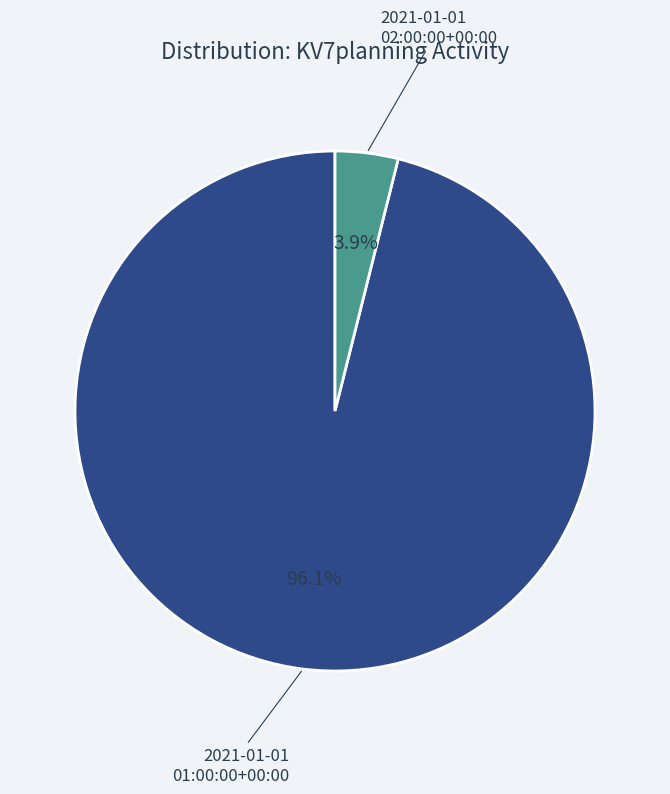

How many segments does this pie chart have?

2